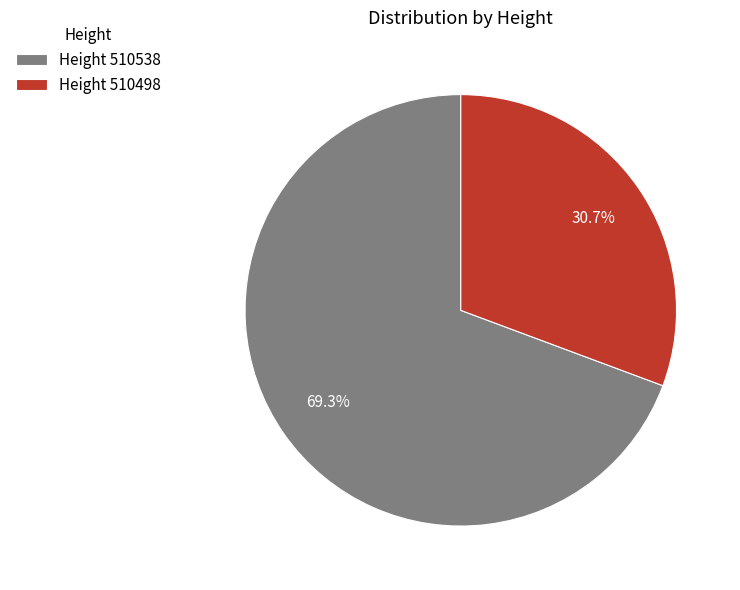

Is the sum of Height 510498 and Height 510538 greater than half?

Yes